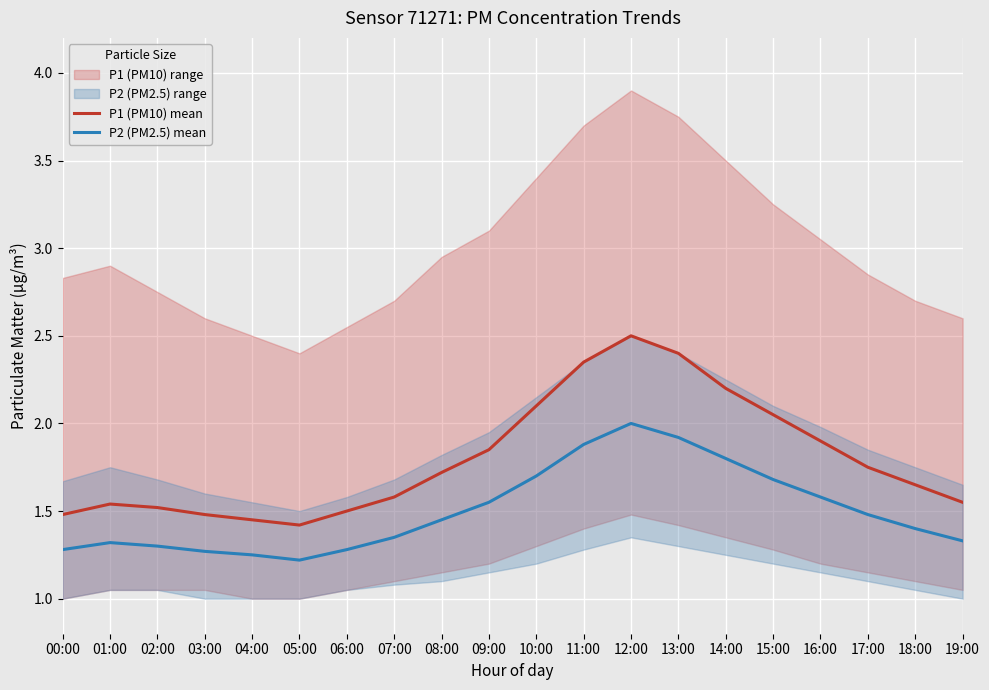

Between 14:00 and 19:00, which series saw the biggest shift?

P1 (PM10) mean